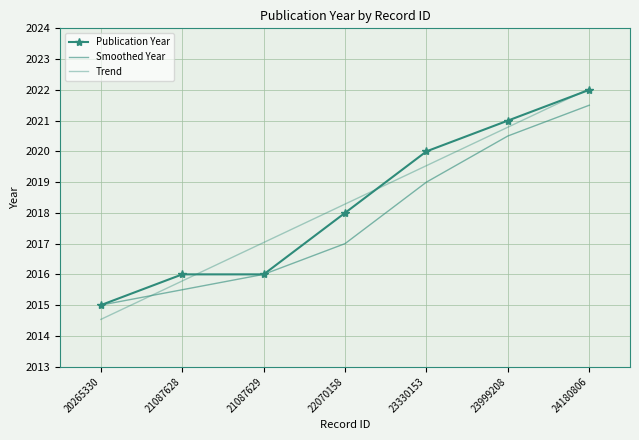

Reading right to left, extract all data points from this chart.

Publication Year: 24180806=2022.0	23999208=2021.0	23330153=2020.0	22070158=2018.0	21087629=2016.0	21087628=2016.0	20265330=2015.0
Smoothed Year: 24180806=2021.5	23999208=2020.5	23330153=2019.0	22070158=2017.0	21087629=2016.0	21087628=2015.5	20265330=2015.0
Trend: 24180806=2022.0	23999208=2020.8	23330153=2019.5	22070158=2018.3	21087629=2017.0	21087628=2015.8	20265330=2014.5